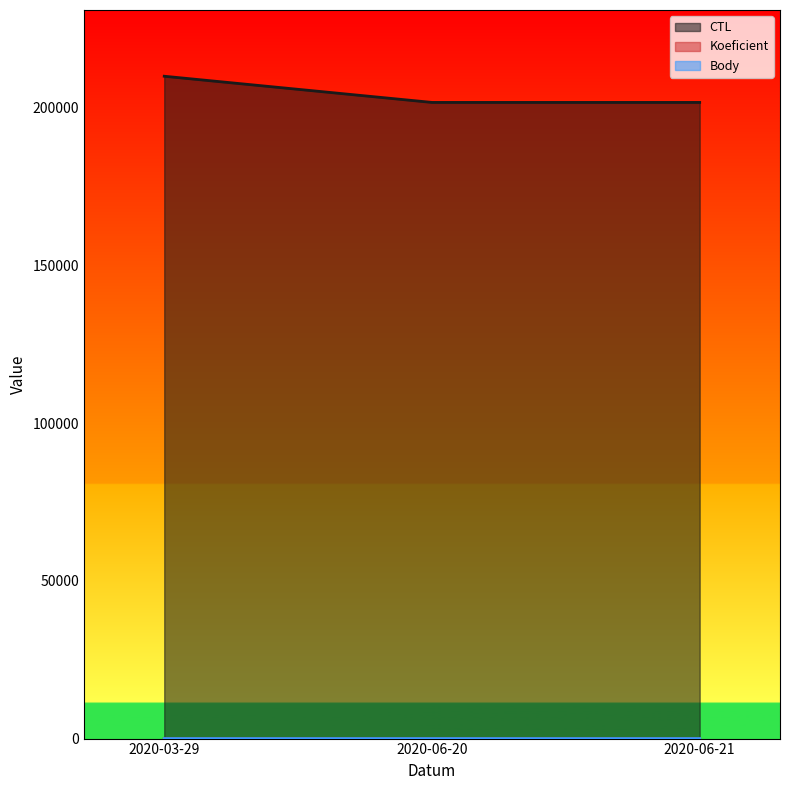

Which series changed the most between 2020-03-29 and 2020-06-20?

CTL